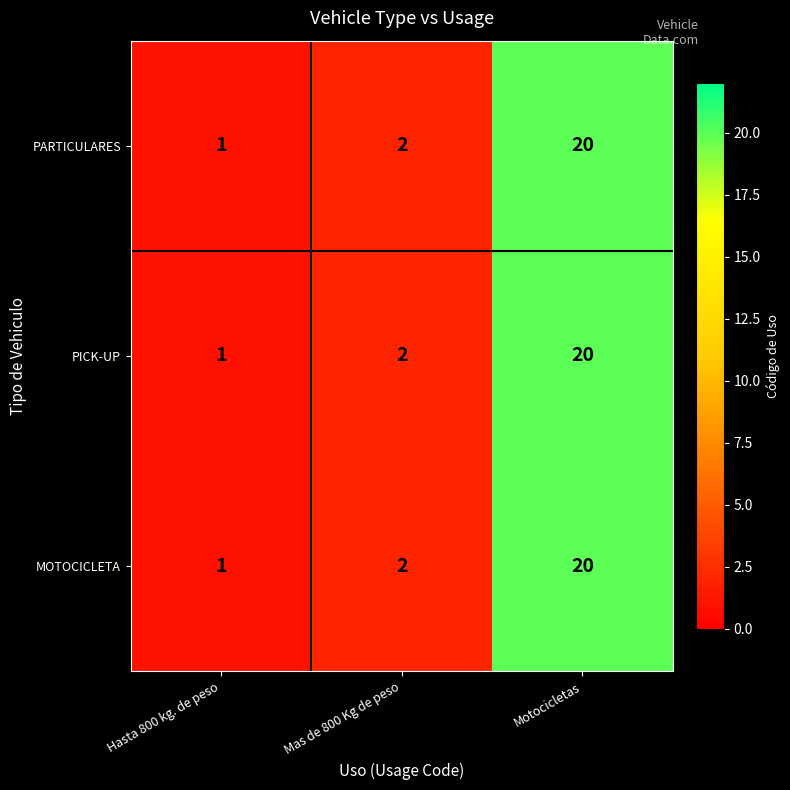

The value of PICK-UP at Motocicletas is 20. True or false?

True